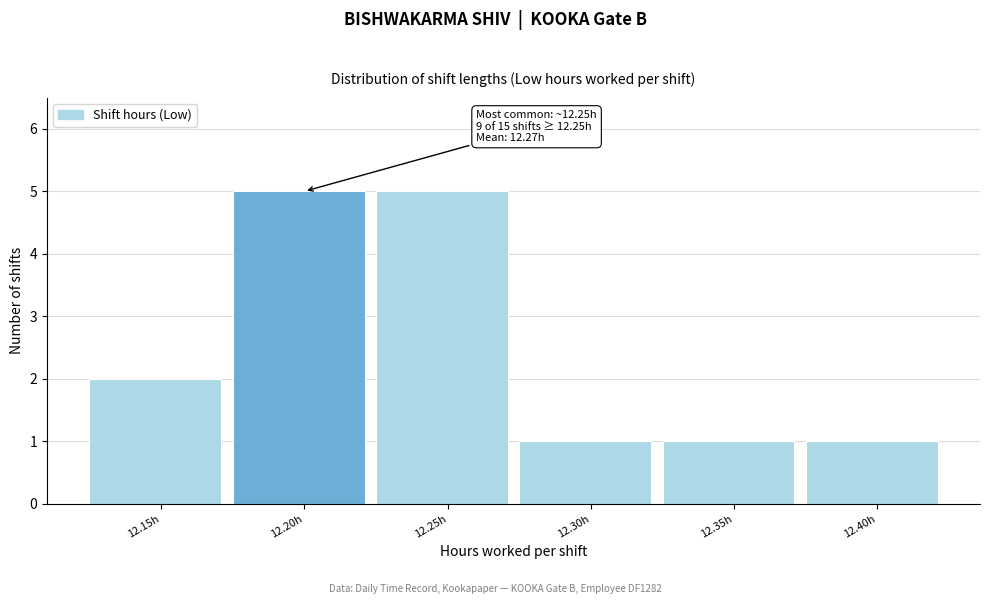

Reading right to left, what are all the values shown in this chart?

12.40h=1	12.35h=1	12.30h=1	12.25h=5	12.20h=5	12.15h=2